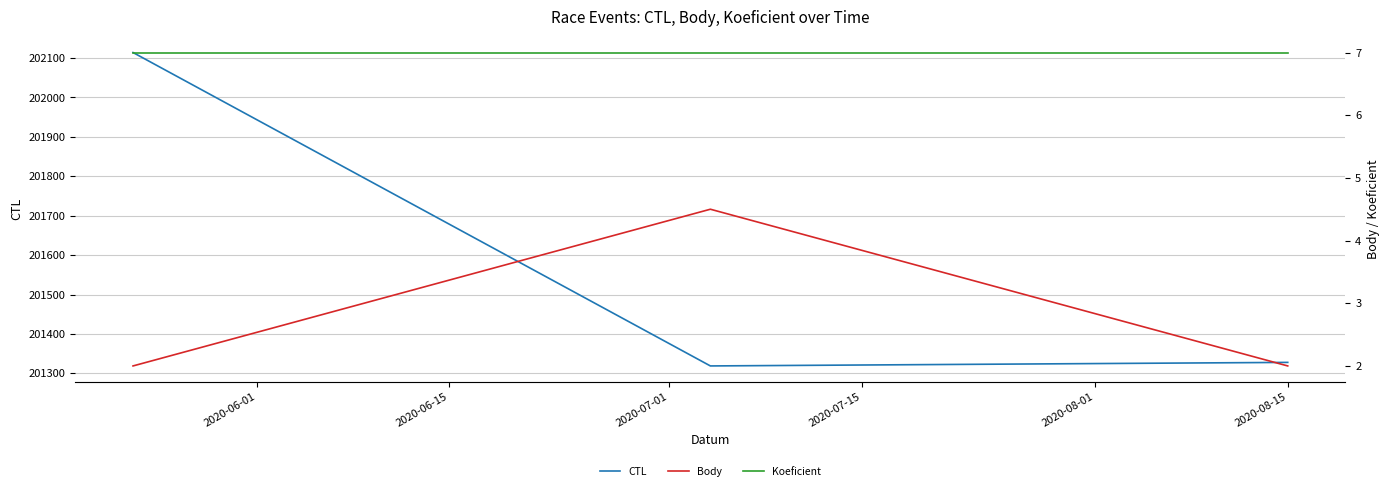

Which series has the largest range (max minus min)?

CTL